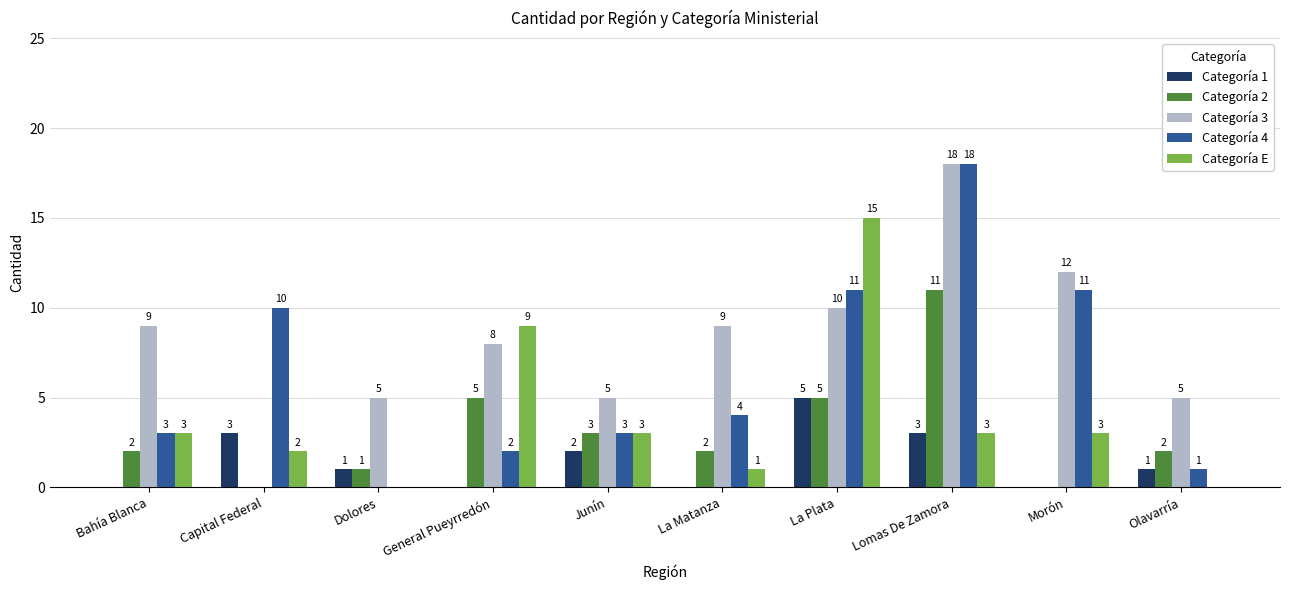

Is the value of Categoría 1 at Junín greater than the value of Categoría 4 at Olavarría?

Yes